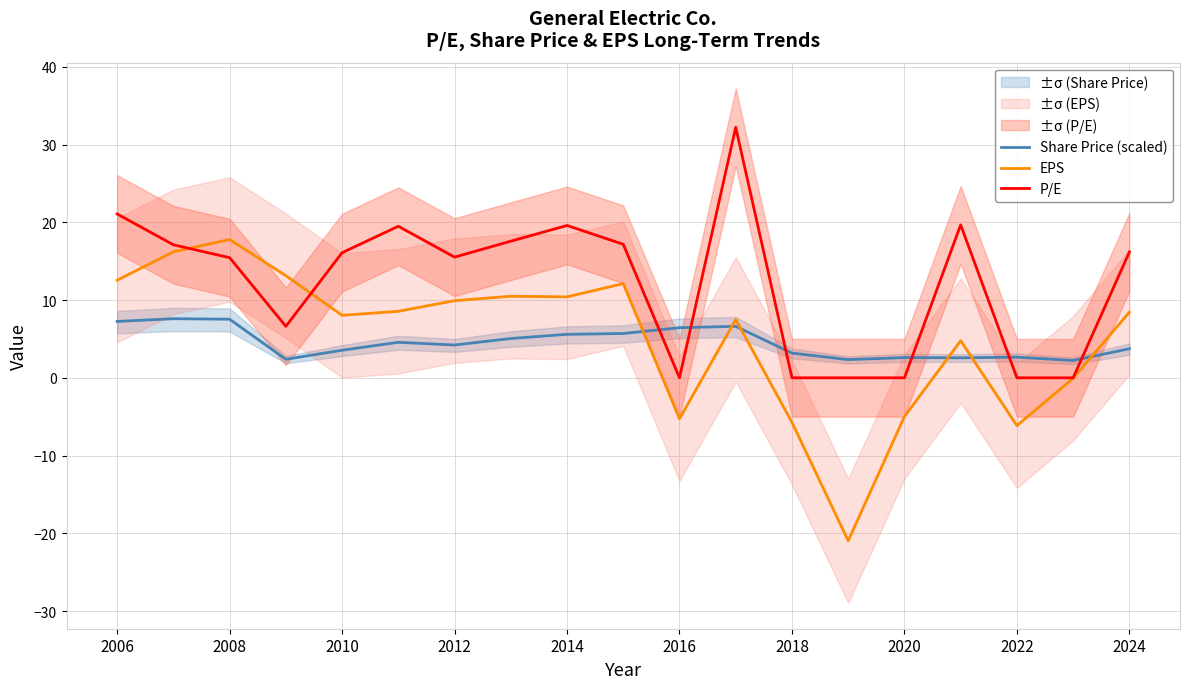

What is the approximate value of EPS at 2010?

8.0